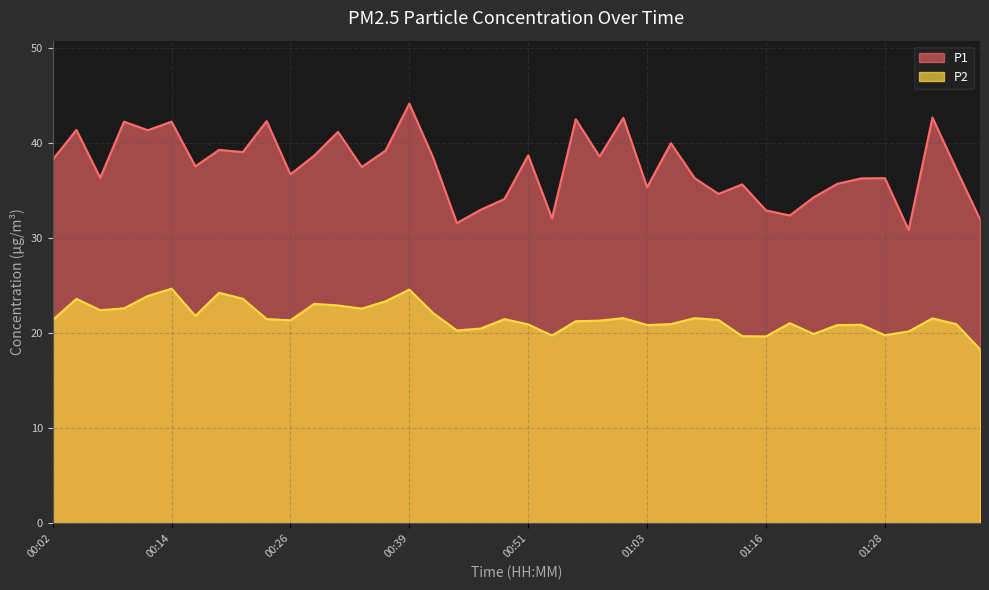

In P1, how many points are lower than both neighbors (excluding endpoints)?

13